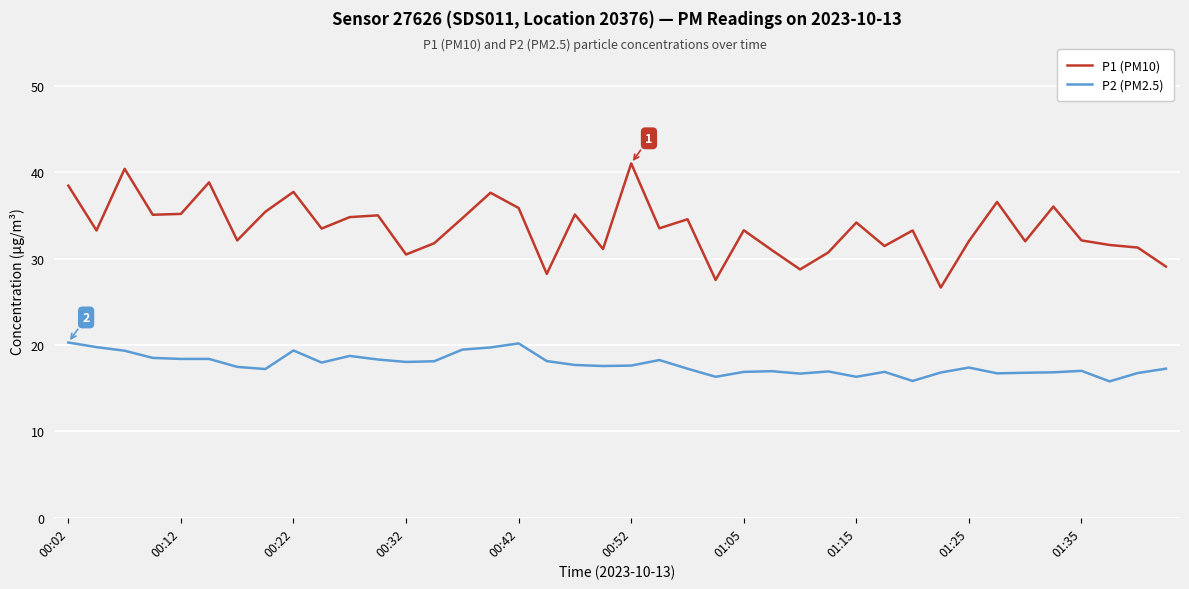

Which series has the largest total across all categories?

P1 (PM10)